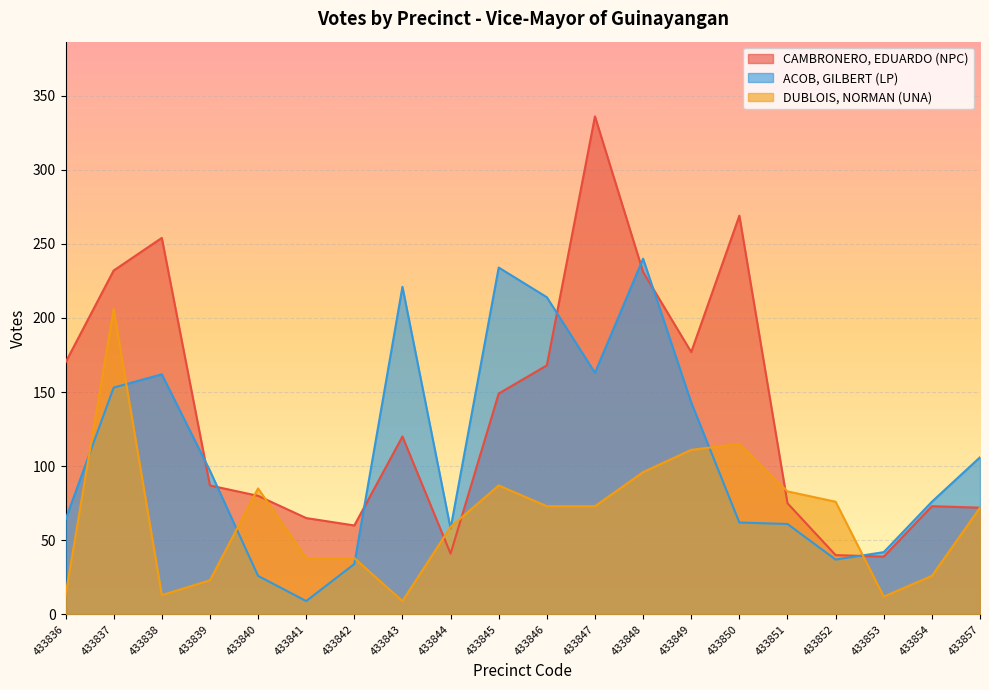

At which label does DUBLOIS, NORMAN (UNA) first exceed 73?

433837